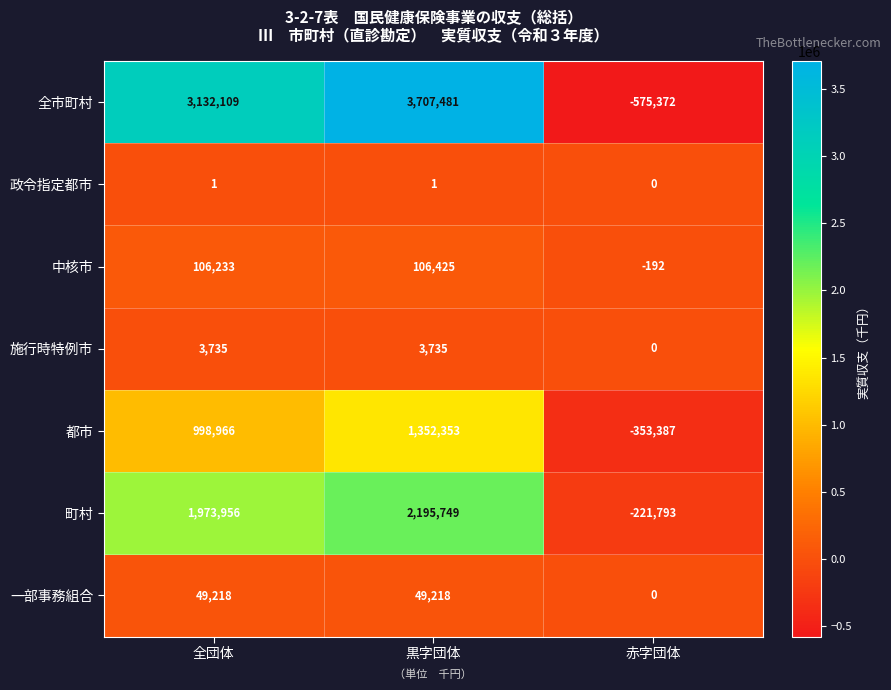

The value of 都市 at 黒字団体 is 270956. True or false?

False